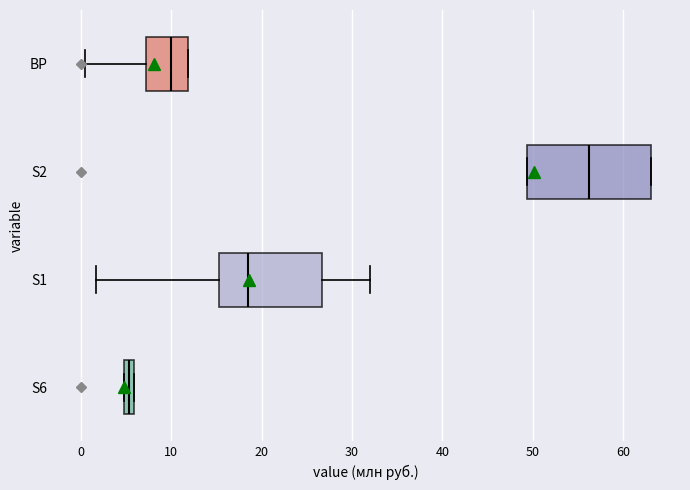

Comparing the boxes themselves (not the whiskers), which one is the widest?

S2